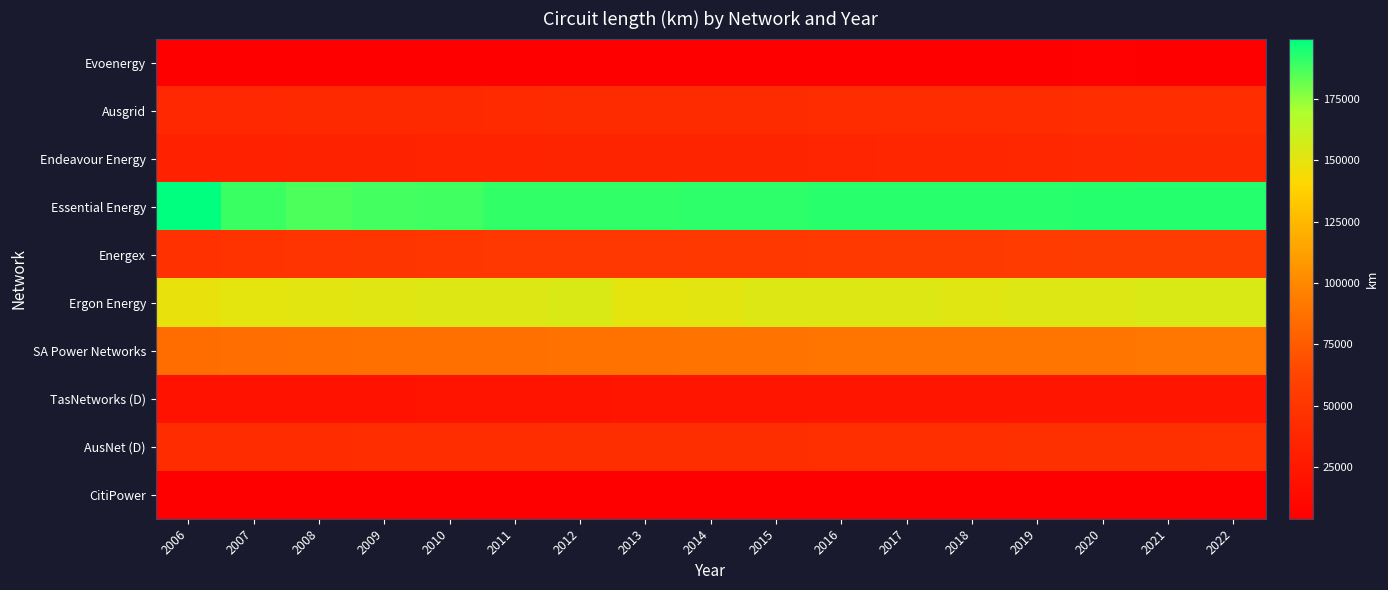

Reading left to right, transcribe all the data shown in this chart.

Evoenergy: 2006=4648.9	2007=4684.5	2008=4740.3	2009=4813.3	2010=4886.1	2011=4989.9	2012=5107.8	2013=5170.8	2014=5150.8	2015=5272.1	2016=5311.6	2017=5333.0	2018=5384.2	2019=5435.2	2020=5610.2	2021=4812.5	2022=4828.1
Ausgrid: 2006=38742.4	2007=38874.9	2008=39223.9	2009=39462.3	2010=39745.3	2011=40272.4	2012=40626.3	2013=40963.5	2014=41271.5	2015=41323.6	2016=41453.2	2017=41642.3	2018=41847.0	2019=42007.0	2020=42294.5	2021=42484.8	2022=42714.1
Endeavour Energy: 2006=32432.0	2007=32832.0	2008=33299.0	2009=33579.0	2010=33817.0	2011=34172.0	2012=34568.0	2013=35029.0	2014=35492.0	2015=36005.2	2016=36467.9	2017=36993.0	2018=37543.1	2019=38285.4	2020=38725.0	2021=39146.3	2022=39622.2
Essential Energy: 2006=199551.0	2007=189452.0	2008=185829.0	2009=187750.0	2010=188634.0	2011=190592.0	2012=190819.0	2013=191107.0	2014=191156.1	2015=191475.3	2016=191945.3	2017=192103.1	2018=192203.6	2019=192537.9	2020=192685.0	2021=192882.7	2022=193123.5
Energex: 2006=46658.0	2007=47645.0	2008=48486.0	2009=49427.0	2010=50117.0	2011=50771.0	2012=51342.0	2013=51781.0	2014=52097.0	2015=52564.7	2016=53201.9	2017=53757.0	2018=54266.0	2019=54777.0	2020=55190.0	2021=55530.0	2022=55887.0
Ergon Energy: 2006=148353.4	2007=150136.5	2008=150660.0	2009=151770.1	2010=152579.7	2011=152729.5	2012=153747.9	2013=150472.4	2014=151121.8	2015=152459.5	2016=152254.6	2017=152491.4	2018=151976.0	2019=152279.2	2020=152896.2	2021=153798.5	2022=154176.4
SA Power Networks: 2006=84830.4	2007=85326.1	2008=85821.8	2009=86624.7	2010=87208.6	2011=87193.7	2012=87647.7	2013=87882.3	2014=88082.6	2015=88201.0	2016=88808.0	2017=88971.0	2018=89311.0	2019=89298.0	2020=89416.0	2021=89608.0	2022=90006.0
TasNetworks (D): 2006=21209.9	2007=21210.1	2008=21210.1	2009=21267.8	2010=21631.7	2011=22027.1	2012=22222.1	2013=22335.9	2014=22495.9	2015=22629.2	2016=22681.1	2017=22725.0	2018=22767.3	2019=22862.3	2020=22911.7	2021=22657.3	2022=22545.1
AusNet (D): 2006=41507.1	2007=41835.9	2008=42110.8	2009=42711.5	2010=42968.7	2011=43213.9	2012=43702.1	2013=43821.9	2014=44255.0	2015=44349.2	2016=44703.2	2017=44906.8	2018=45114.6	2019=45493.8	2020=45734.1	2021=45878.7	2022=46042.8
CitiPower: 2006=3928.2	2007=4051.7	2008=4011.4	2009=4044.0	2010=4071.9	2011=4255.0	2012=4274.0	2013=4318.0	2014=4481.5	2015=4505.5	2016=4541.2	2017=4549.6	2018=4536.0	2019=4557.5	2020=4569.1	2021=4582.7	2022=4578.3